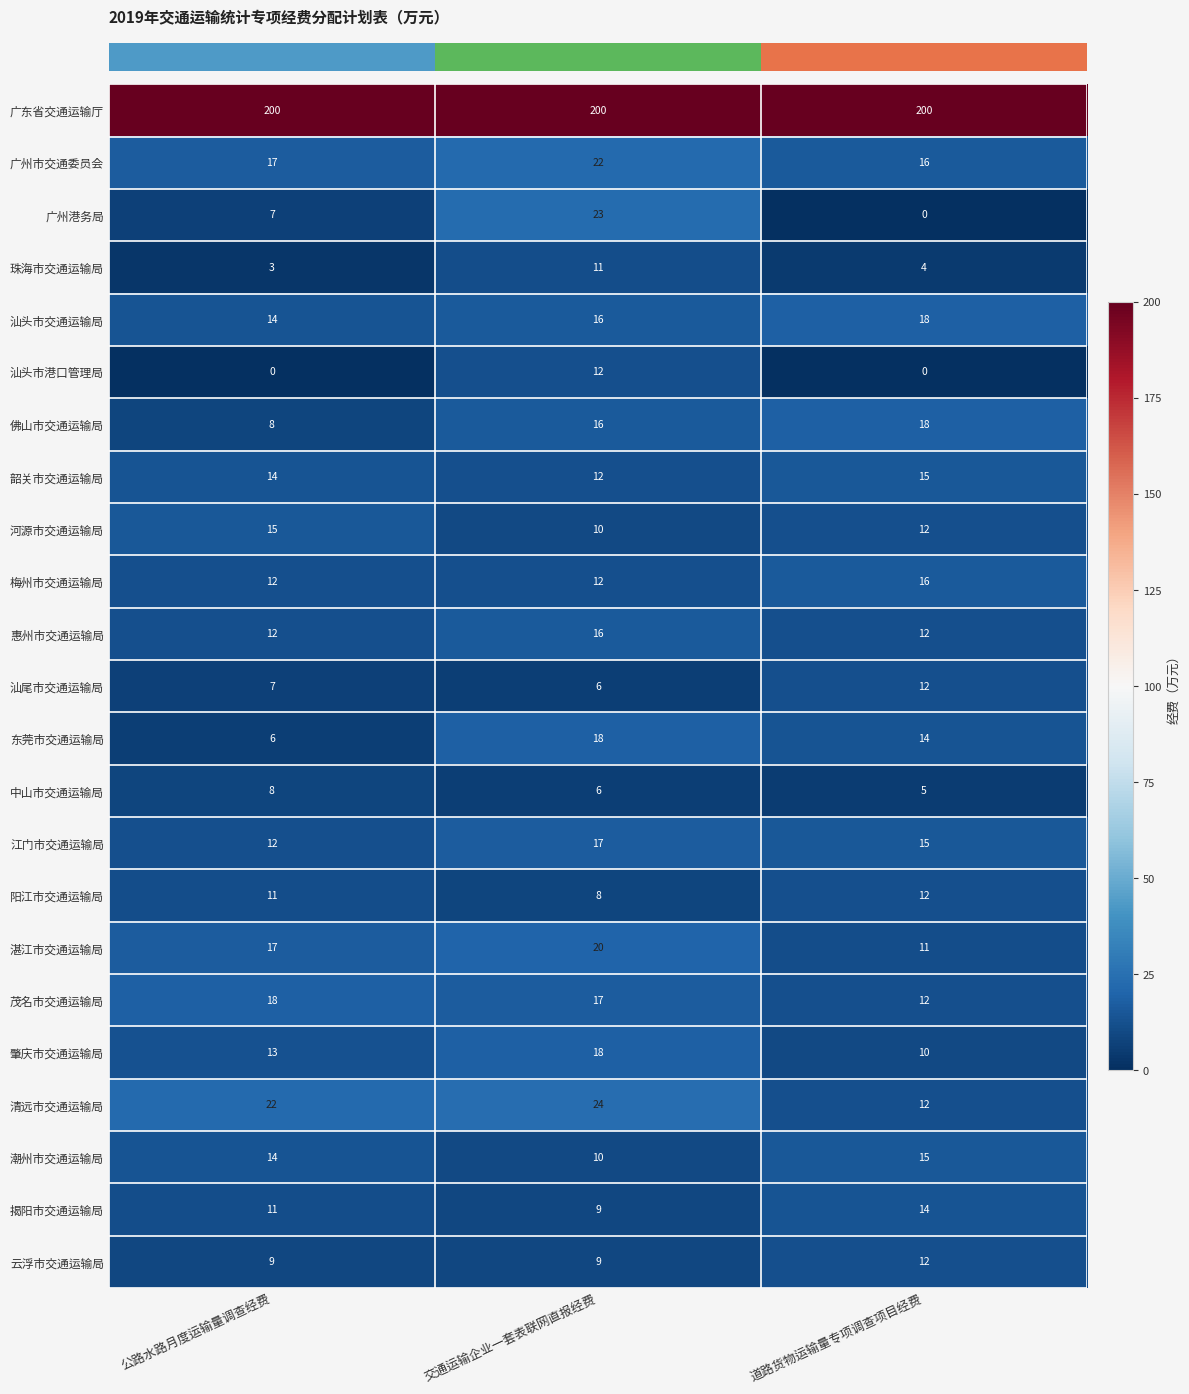

What is the difference between the highest and lowest values at 道路货物运输量专项调查项目经费?

200